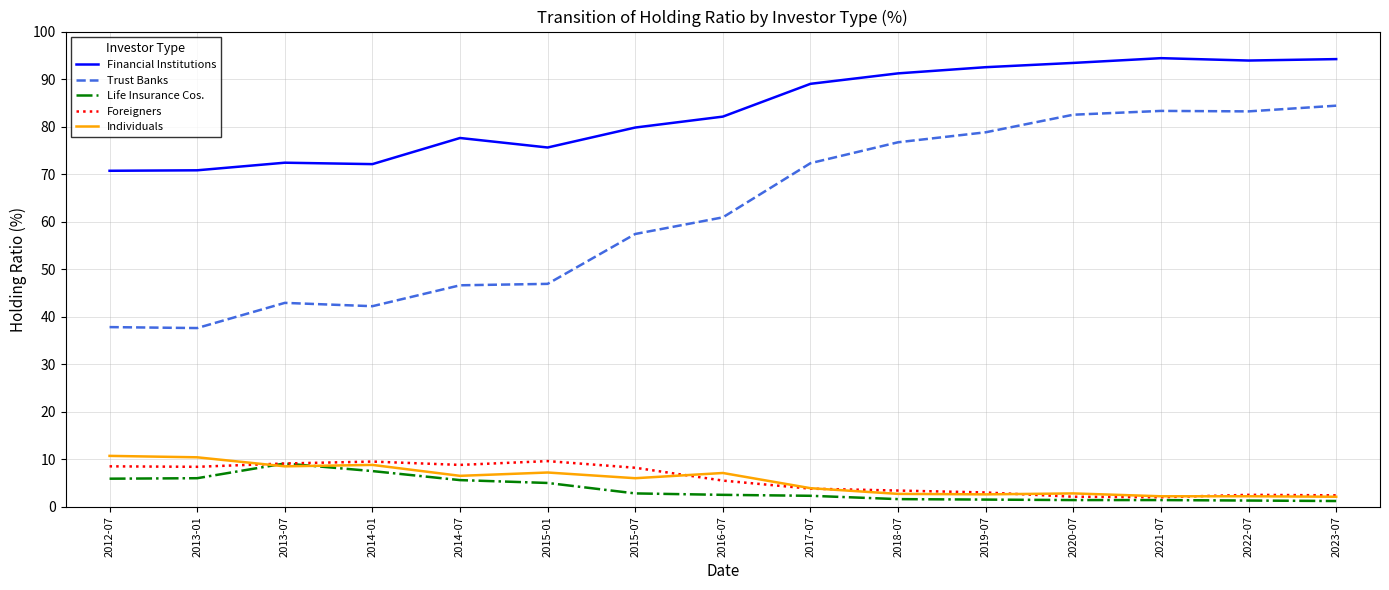

In Trust Banks, how many points are lower than both neighbors (excluding endpoints)?

3